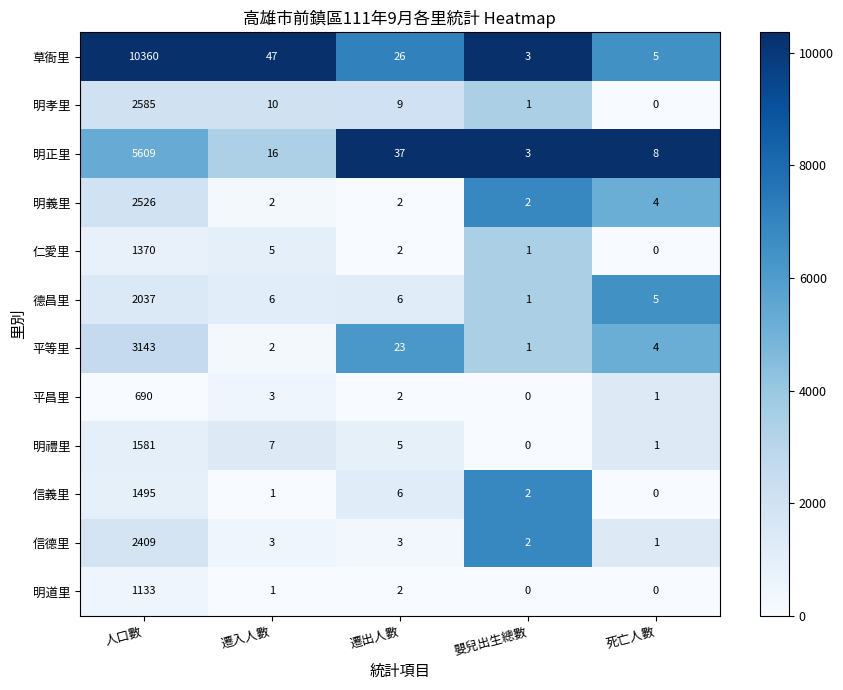

True or false: 明義里 has a value of 1 at 遷入人數.

False